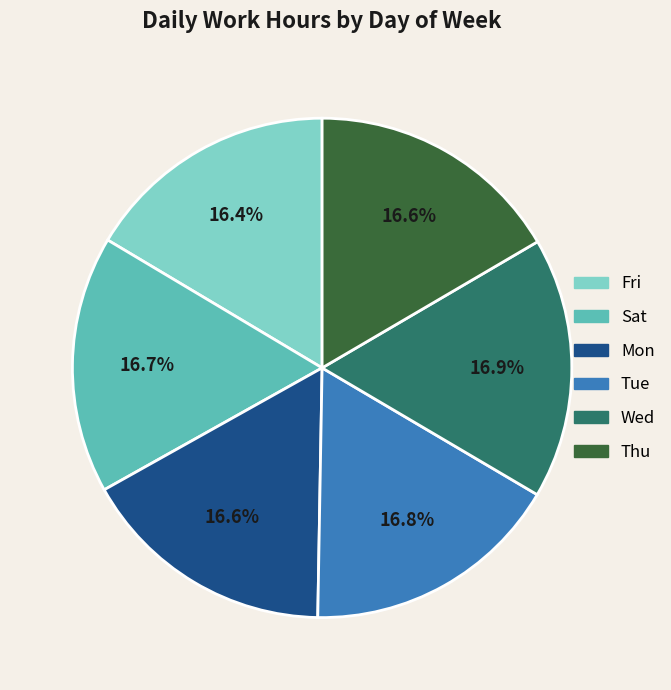

To the nearest percent, what portion does Sat represent?

17%